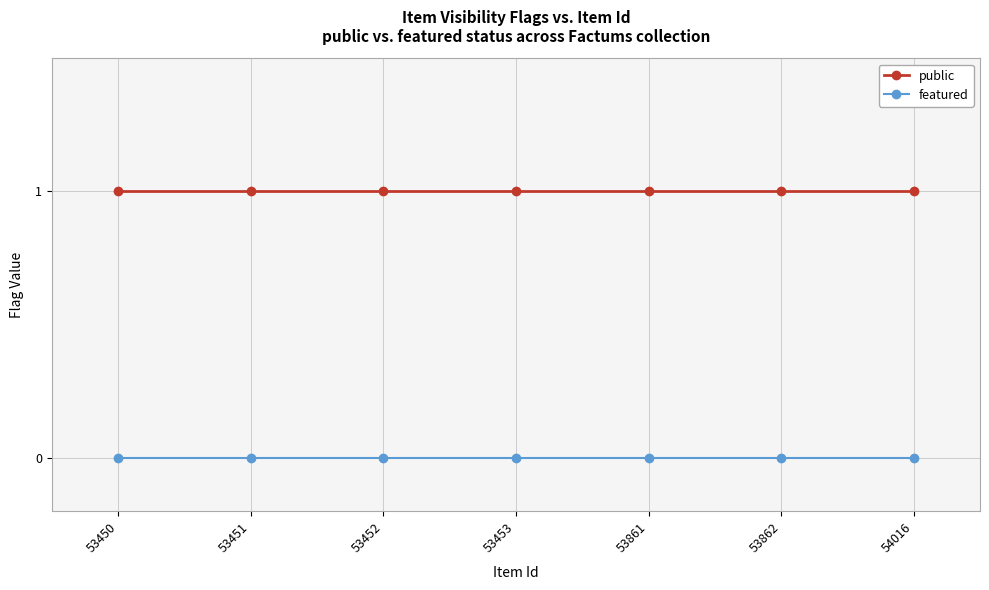

The featured series shows 0 at 53862. True or false?

True